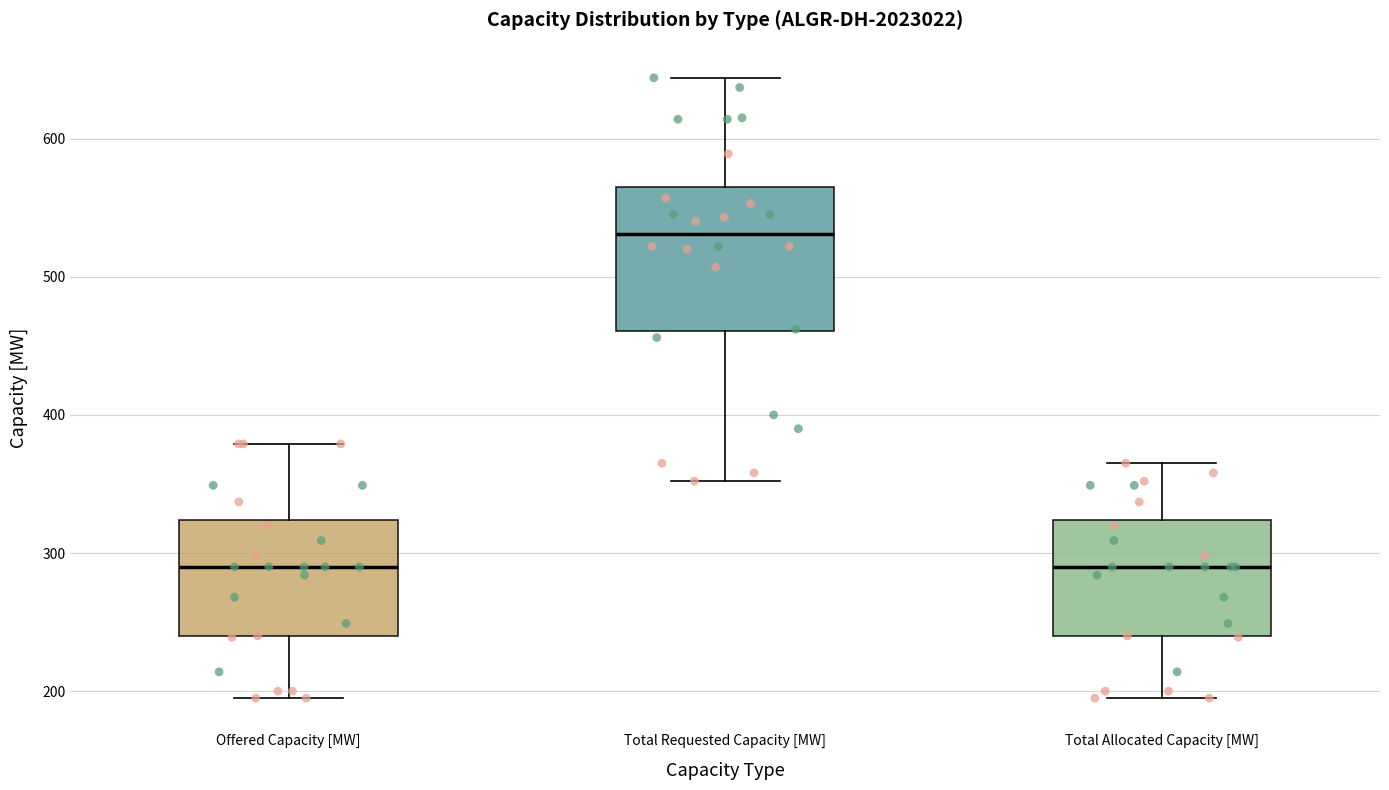

Reading left to right, read every box against the y-axis: the position of its median line, the range the box covers, and the ends of its whiskers. The values are not printed on the chart, so give them approximately, as read against the axis.

Offered Capacity [MW]: median 290, box 240 to 320, whiskers 200 to 380
Total Requested Capacity [MW]: median 530, box 460 to 570, whiskers 350 to 640
Total Allocated Capacity [MW]: median 290, box 240 to 320, whiskers 200 to 370